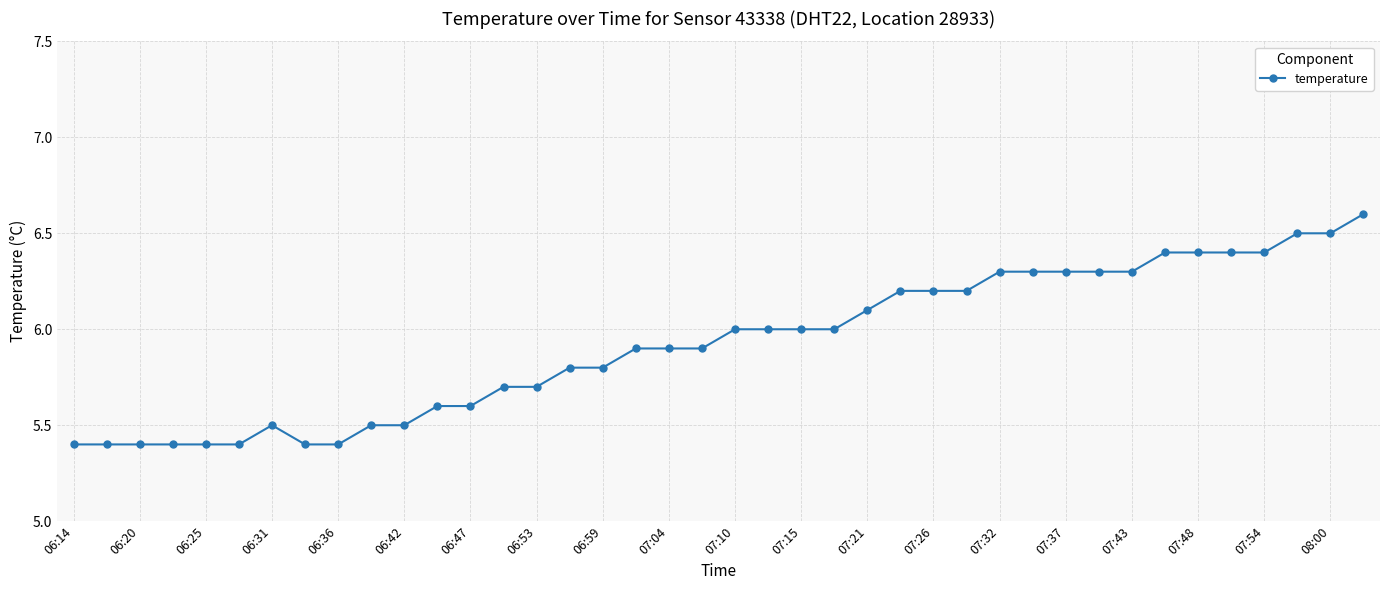

What is the value of the 19th point from the left?

5.9